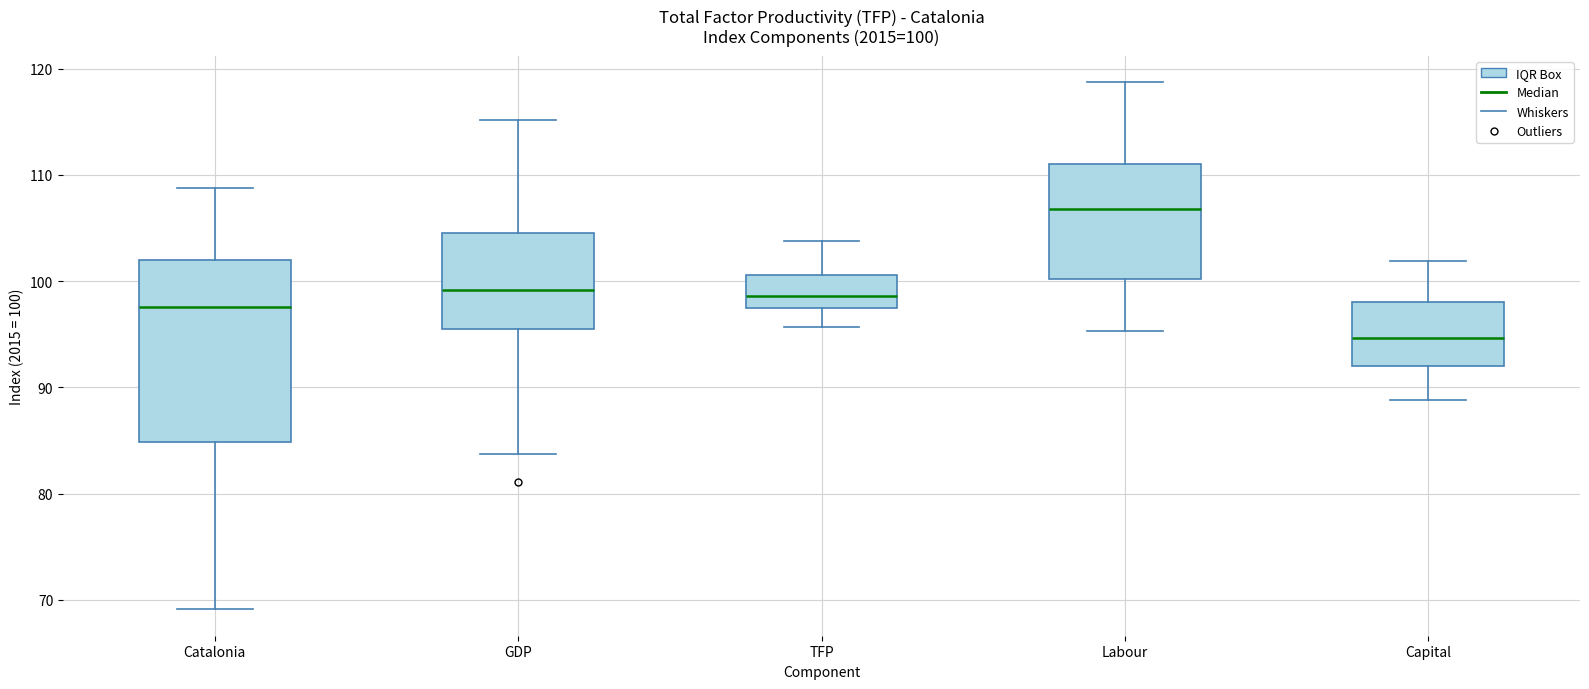

Which box has the highest median line?

Labour